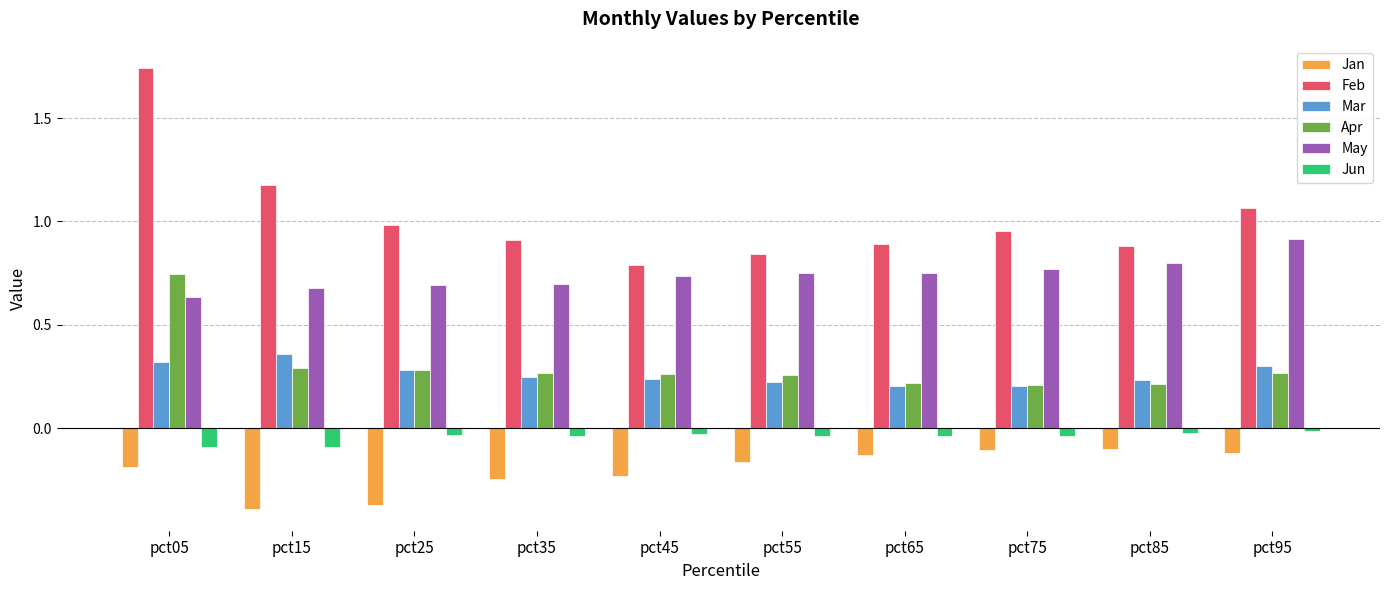

Which category has the highest value in the Feb series?

pct05